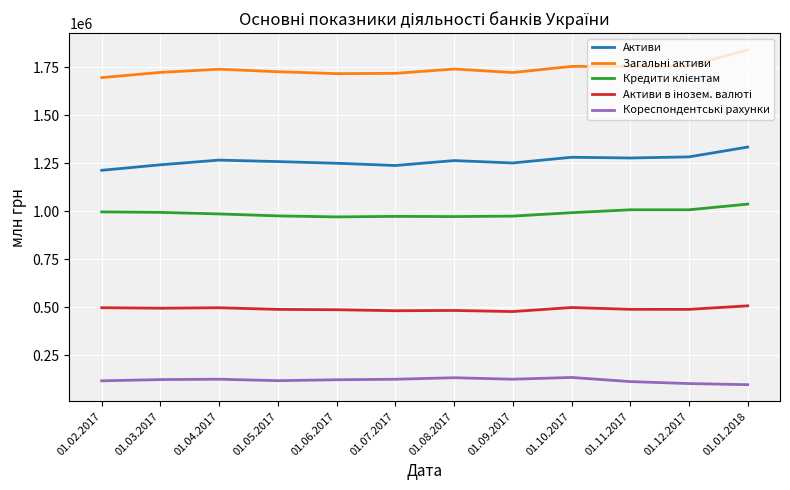

What is the difference between the highest and lowest values at 01.05.2017?

1609212.0